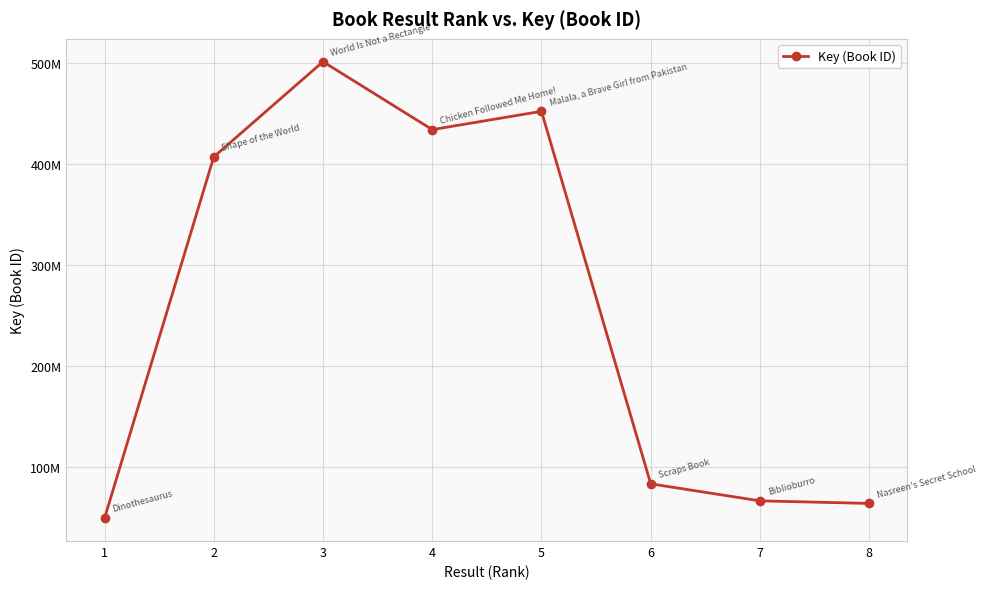

Read the value at 1, to the nearest 50.

49418600